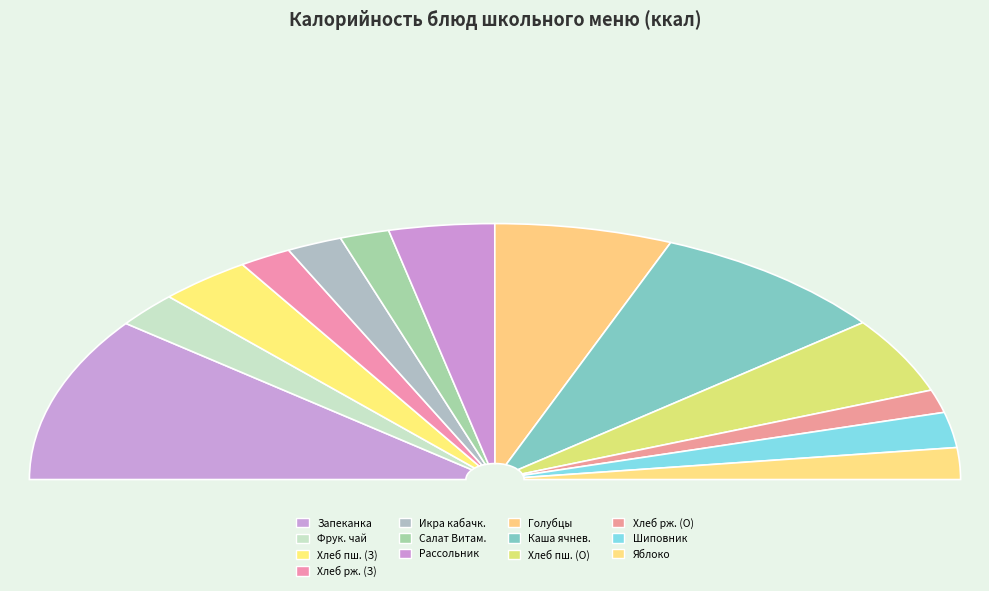

True or false: Фруктовый чай с яблоком accounts for 4% of the total.

True